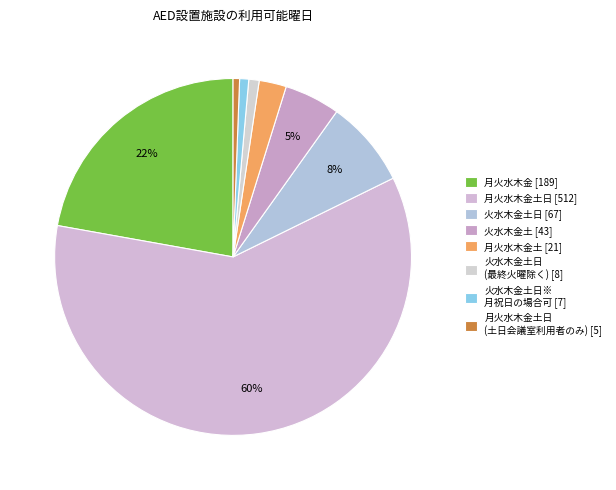

How many slices are in this pie chart?

8